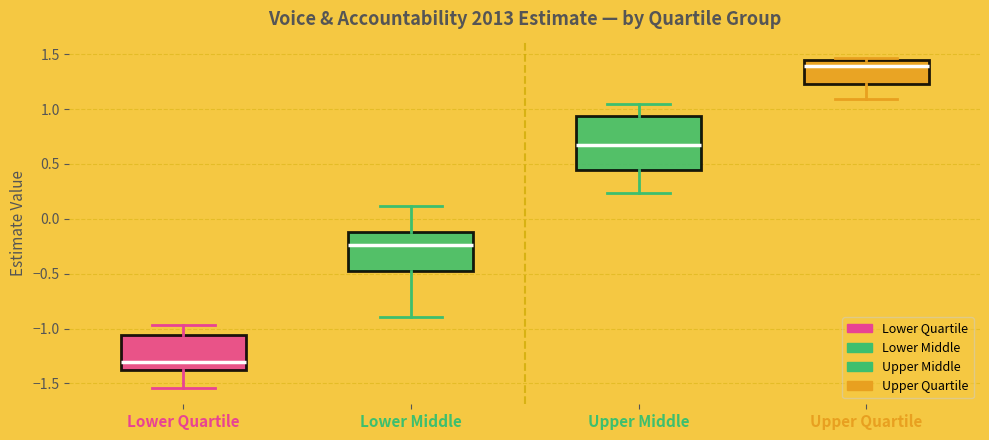

Reading left to right, read every box against the y-axis: the position of its median line, the range the box covers, and the ends of its whiskers. The values are not printed on the chart, so give them approximately, as read against the axis.

Lower Quartile: median -1.30, box -1.40 to -1.05, whiskers -1.55 to -0.95
Lower Middle: median -0.25, box -0.50 to -0.10, whiskers -0.90 to 0.10
Upper Middle: median 0.65, box 0.45 to 0.95, whiskers 0.25 to 1.05
Upper Quartile: median 1.40, box 1.25 to 1.45, whiskers 1.10 to 1.45 (just above the box's upper edge)